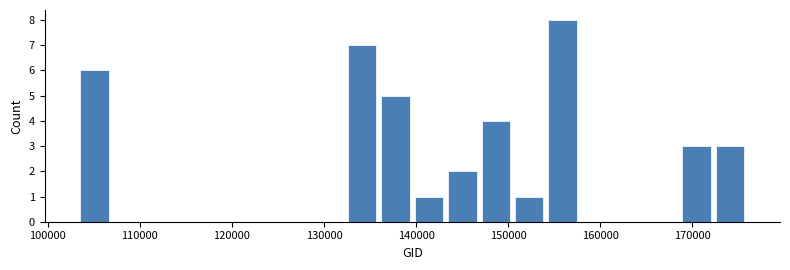

Around what value on the x-axis is the tallest bar? Give the approximate position of its centre, as read against the axis.

156000